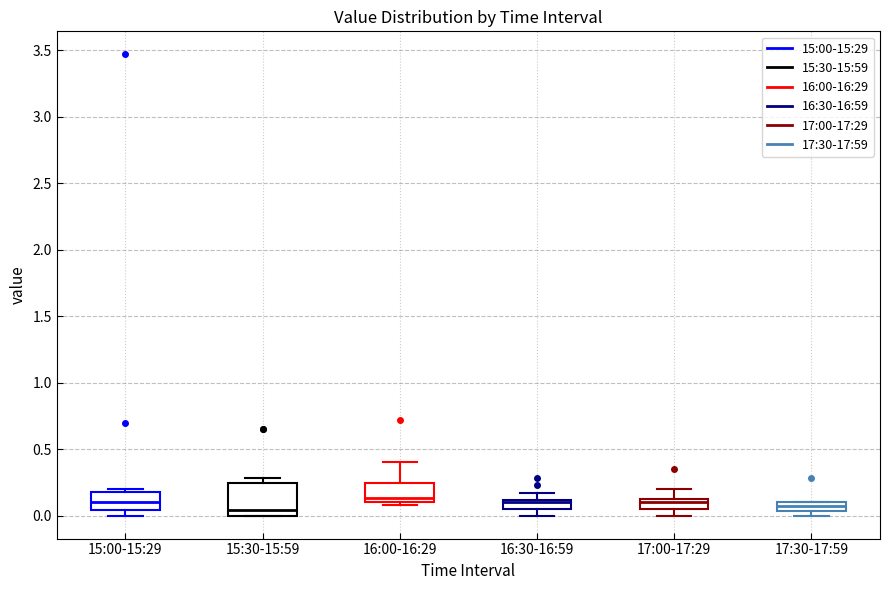

Where is the upper edge of the box for 16:30-16:59 on the y-axis? The values are not printed on the chart, so give them approximately, as read against the axis.

0.10